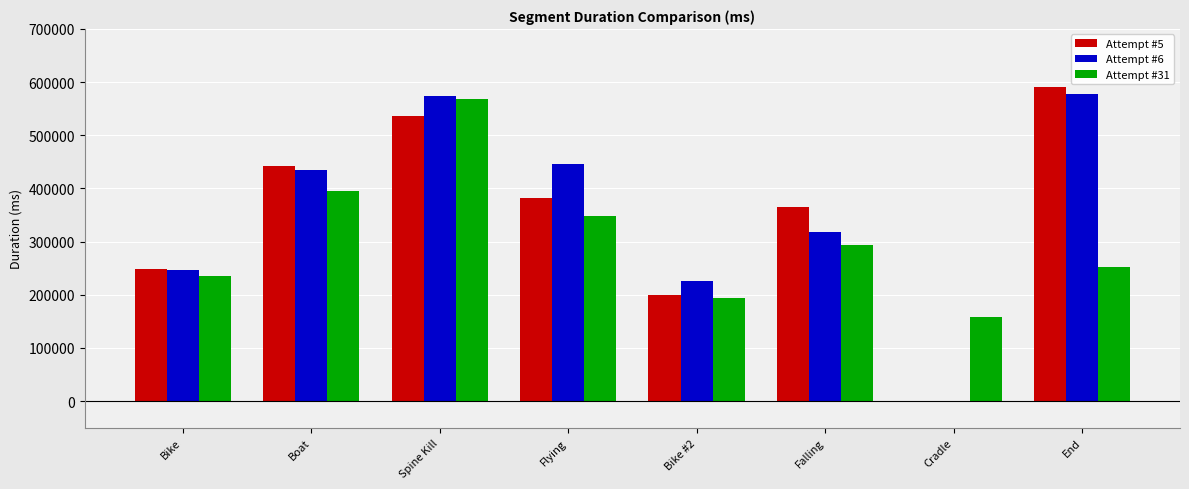

Which series has the largest total across all categories?

Attempt #6